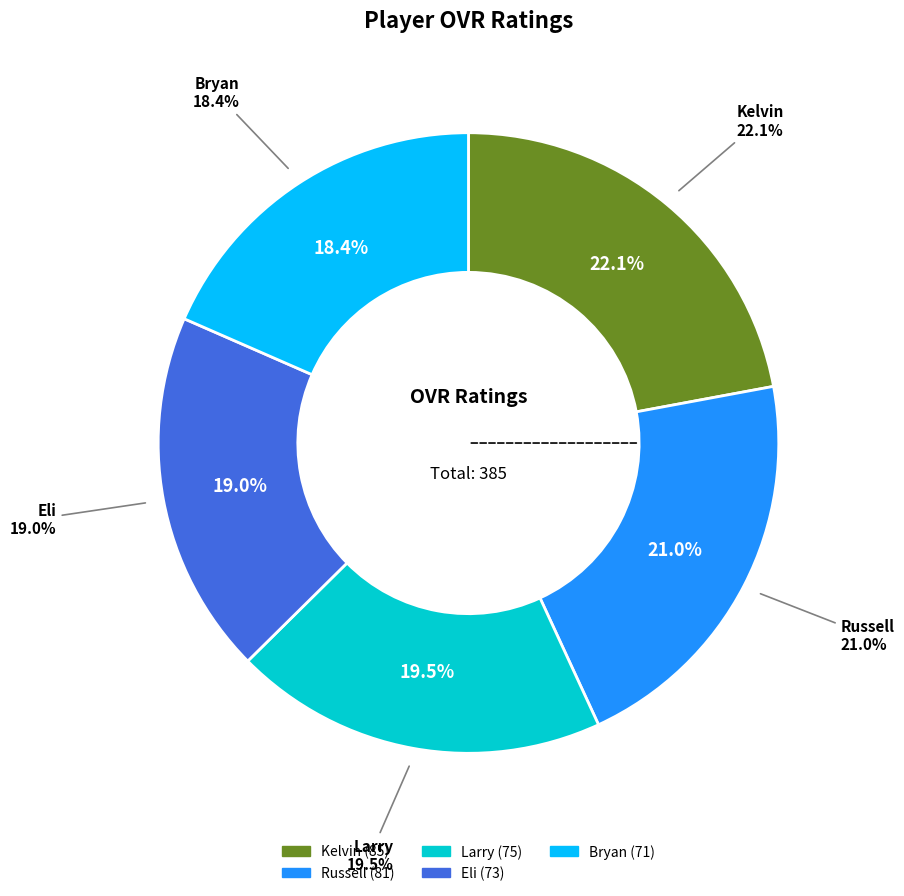

To the nearest percent, what percentage of the pie is Eli?

19%